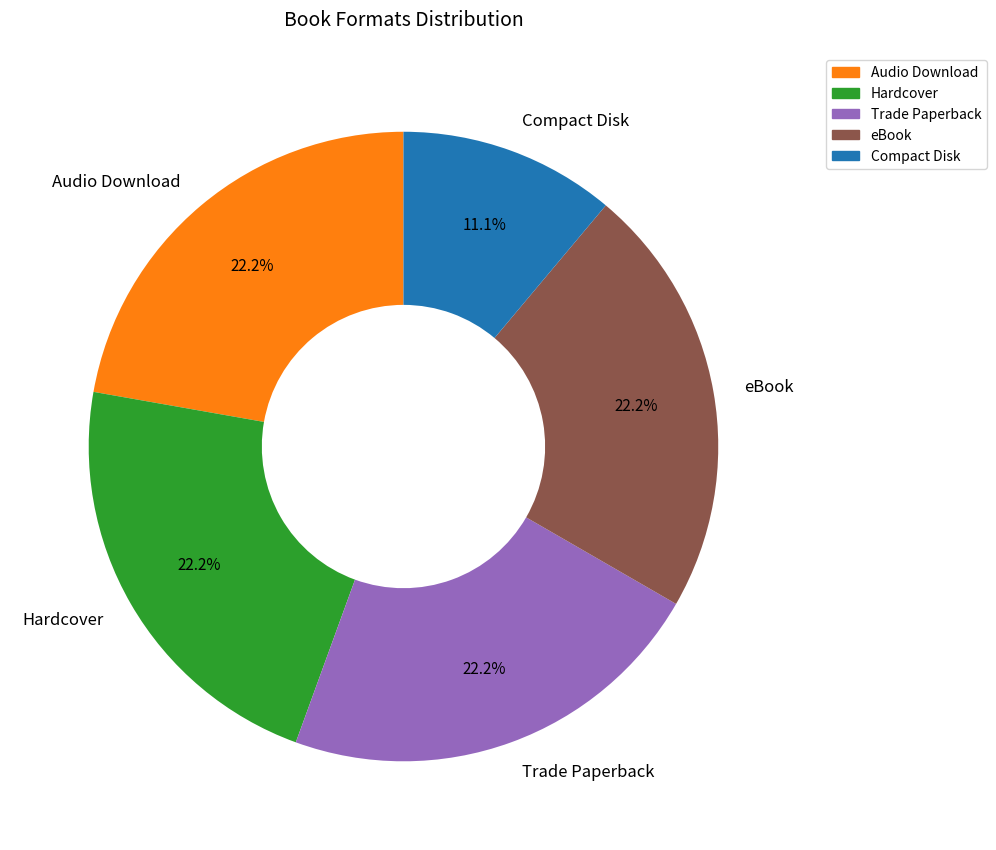

To the nearest percent, what portion does eBook represent?

22%